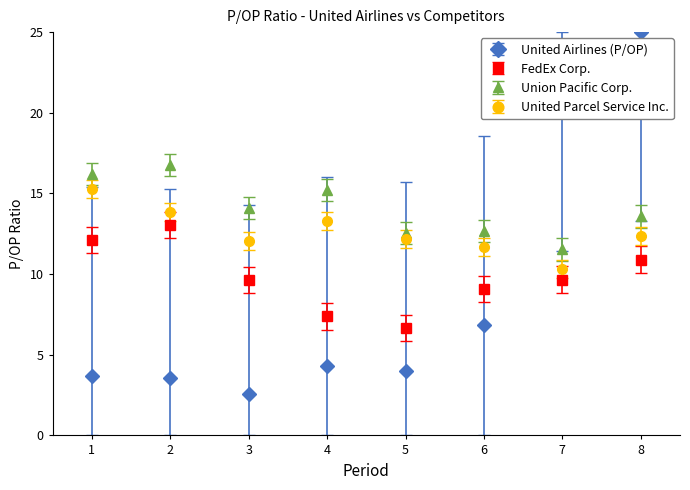

Which series has the widest spread of values?

United Airlines (P/OP)